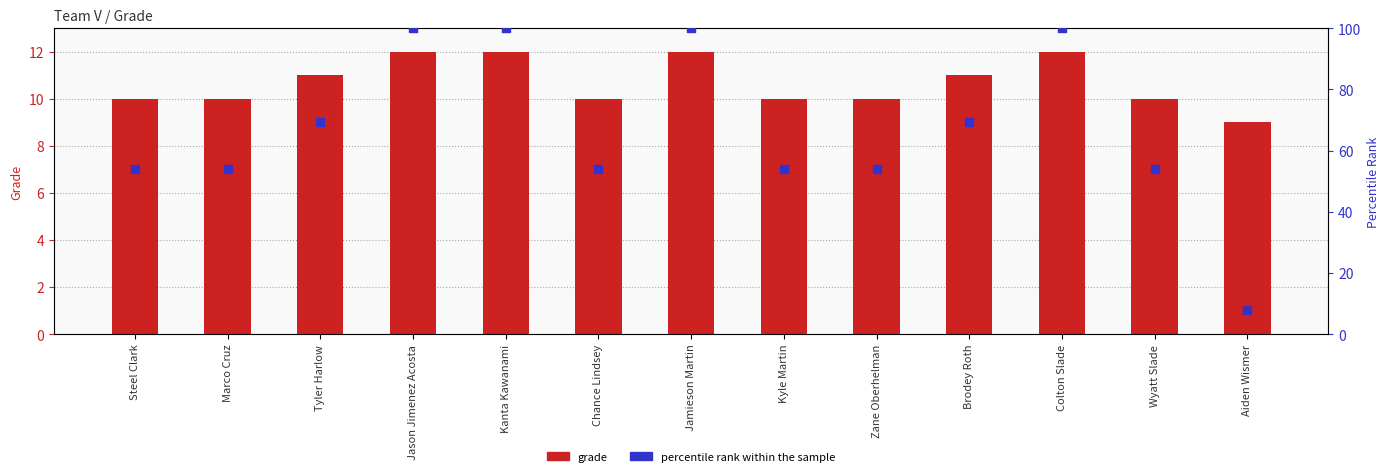

What are all the series names shown in the legend?

grade, percentile rank within the sample